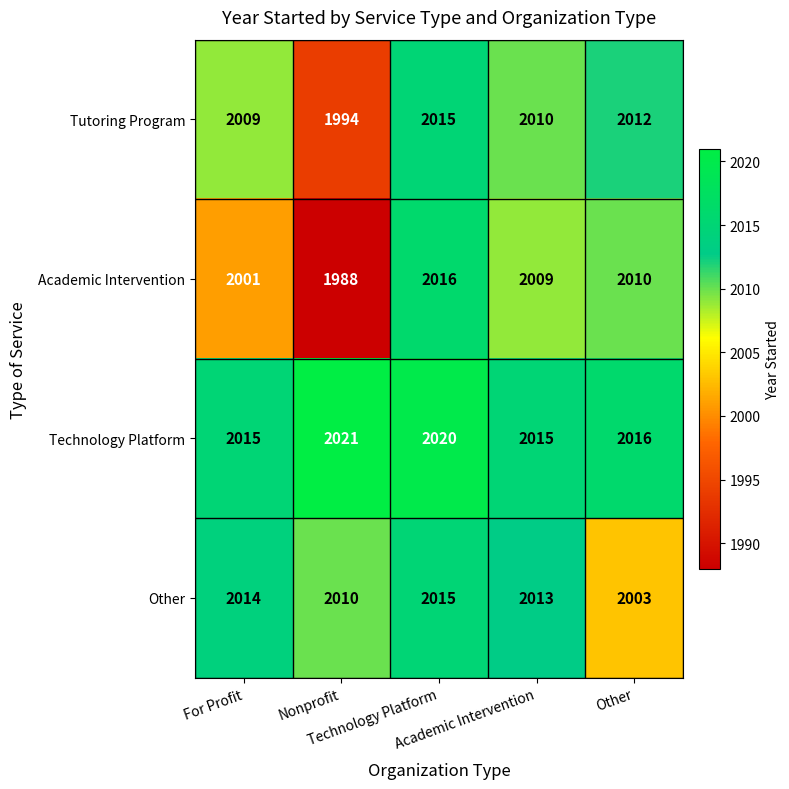

What is the greatest value displayed?

2021